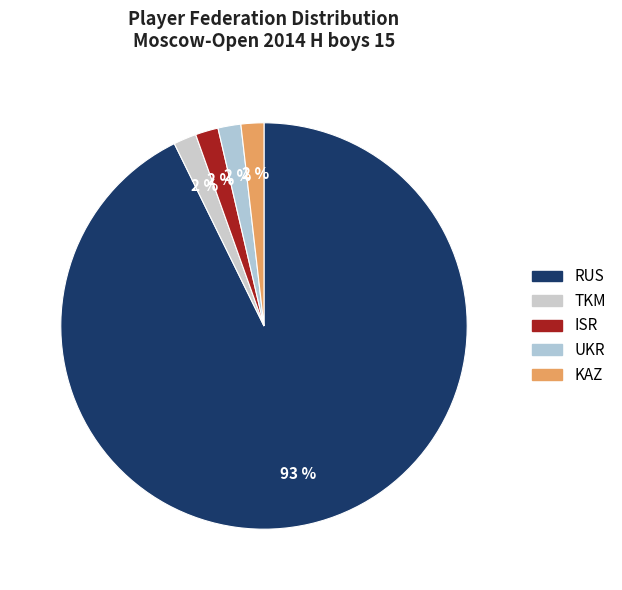

What is the smallest slice in the pie chart?

TKM